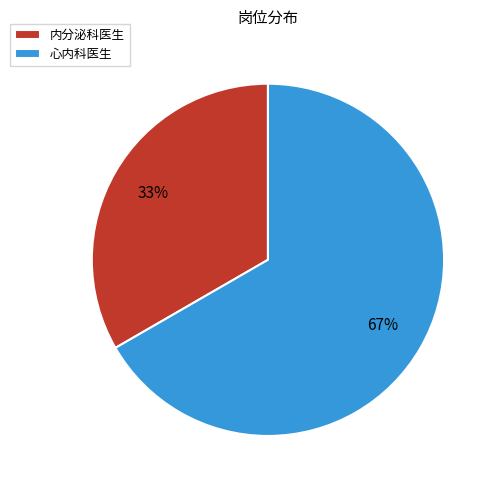

To the nearest percent, what is the average slice percentage?

50%